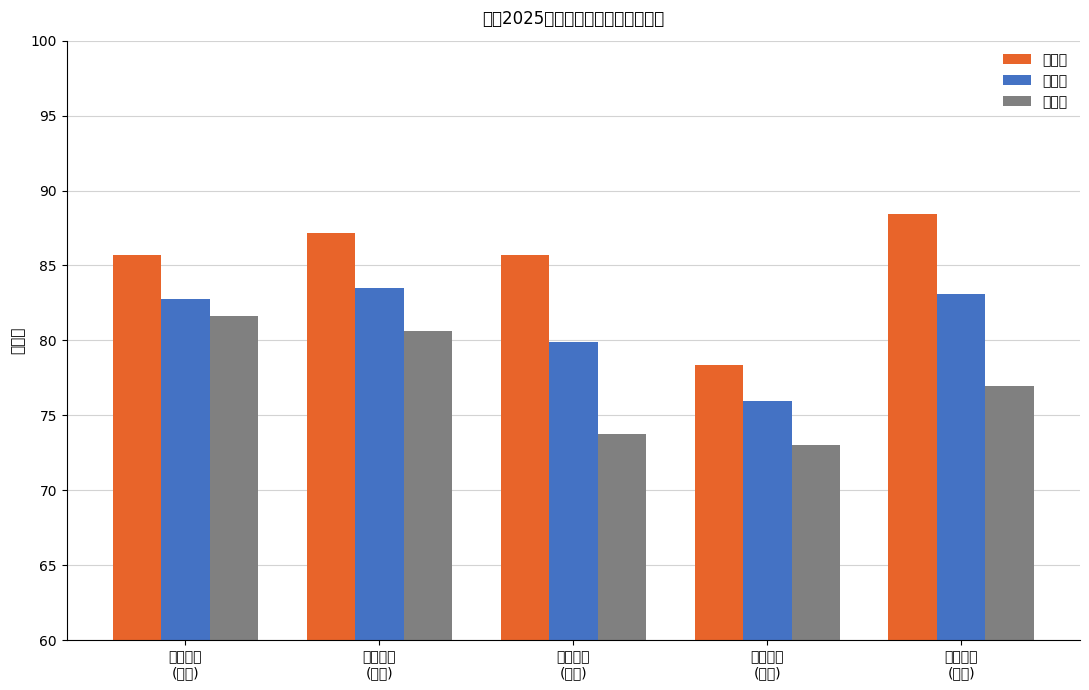

Reading left to right, extract all data points from this chart.

最高分: 85.7	87.2	85.7	78.3	88.4
平均分: 82.8	83.5	79.9	76.0	83.1
最低分: 81.6	80.6	73.7	73.0	77.0